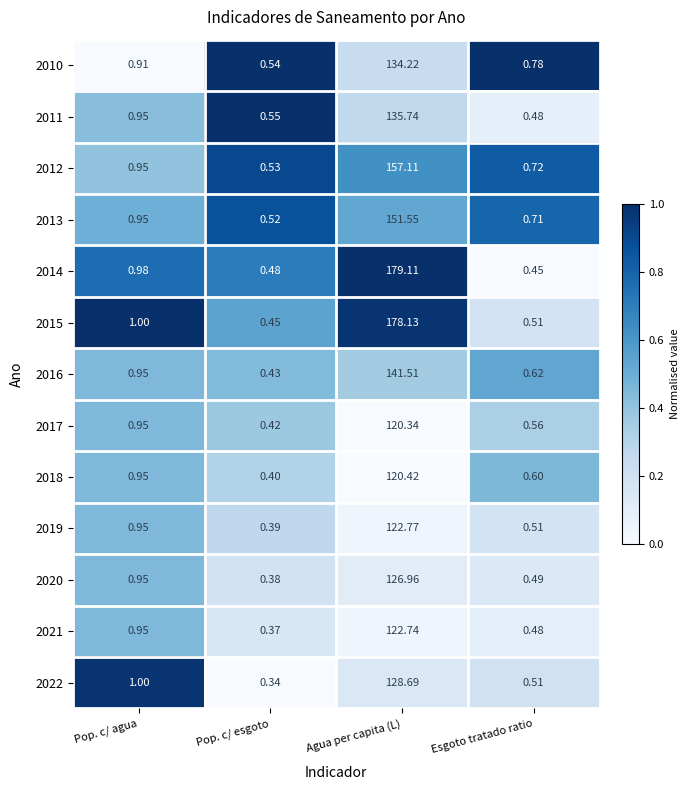

What is the difference between the highest and lowest values at Pop. c/ agua?

0.1